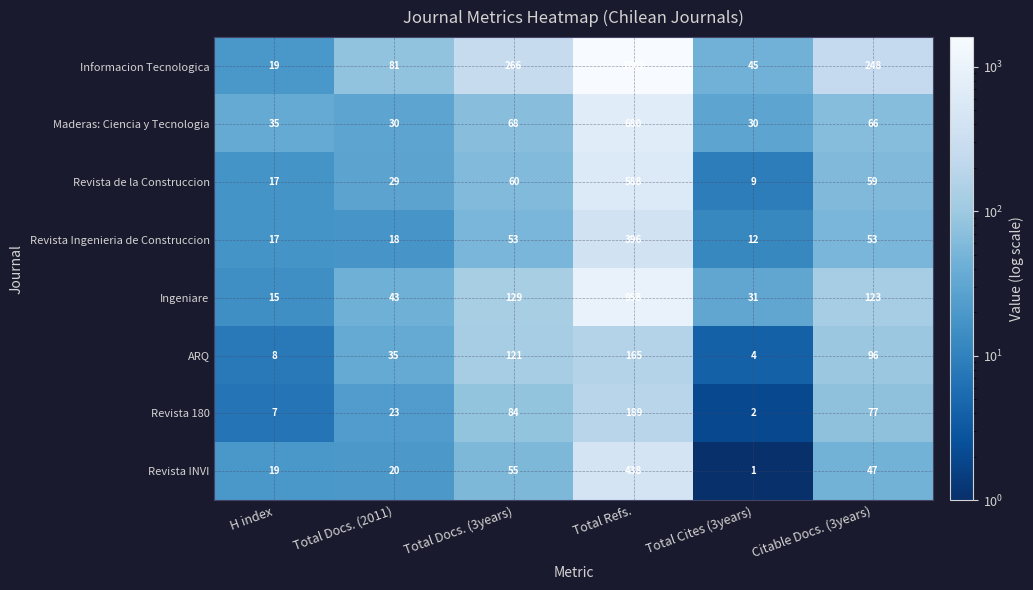

What is the difference between the highest and lowest values at Total Docs. (3years)?

213